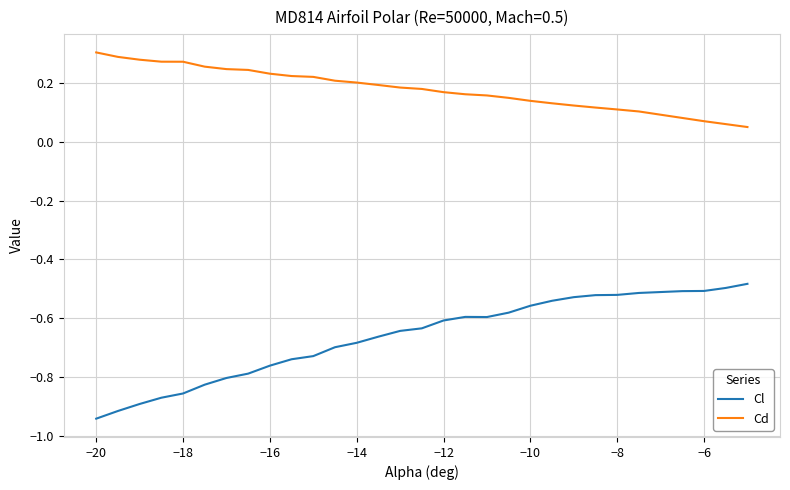

What are all the series names shown in the legend?

Cl, Cd